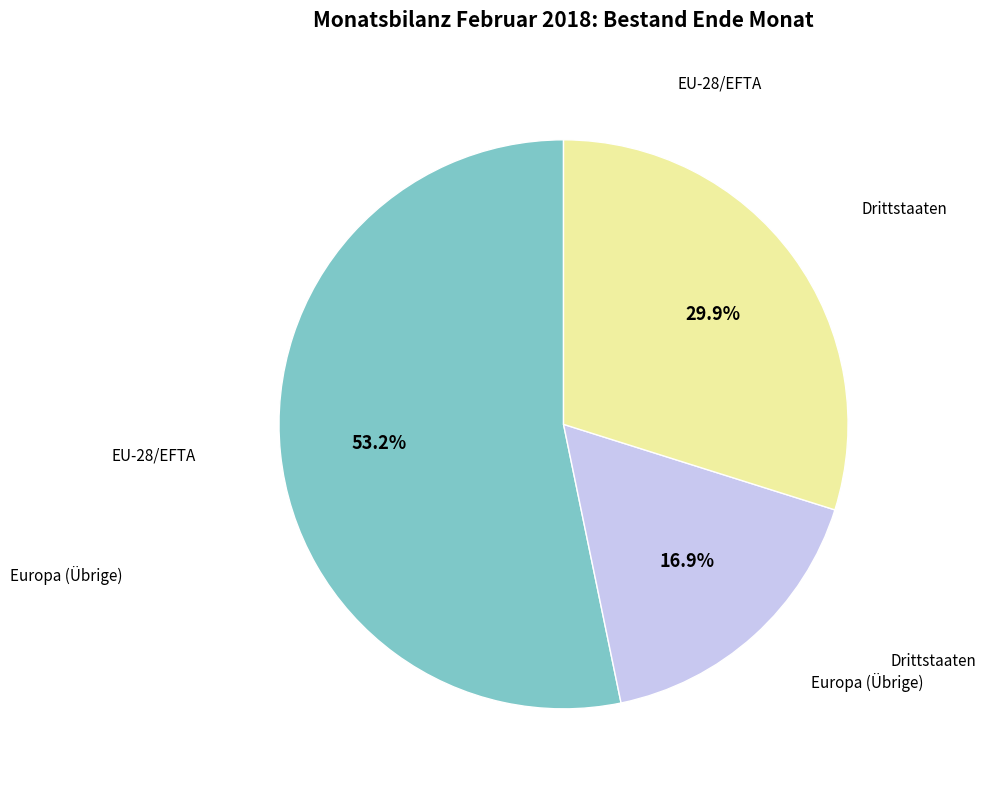

Which has a higher value, Europa (Übrige) or EU-28/EFTA?

EU-28/EFTA